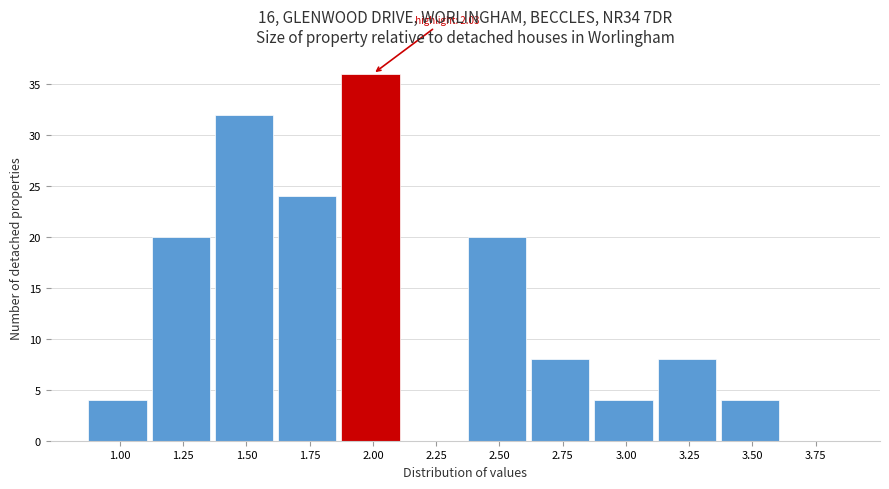

Reading left to right, extract all data points from this chart.

1.00=4	1.25=20	1.50=32	1.75=24	2.00=36	2.25=0	2.50=20	2.75=8	3.00=4	3.25=8	3.50=4	3.75=0